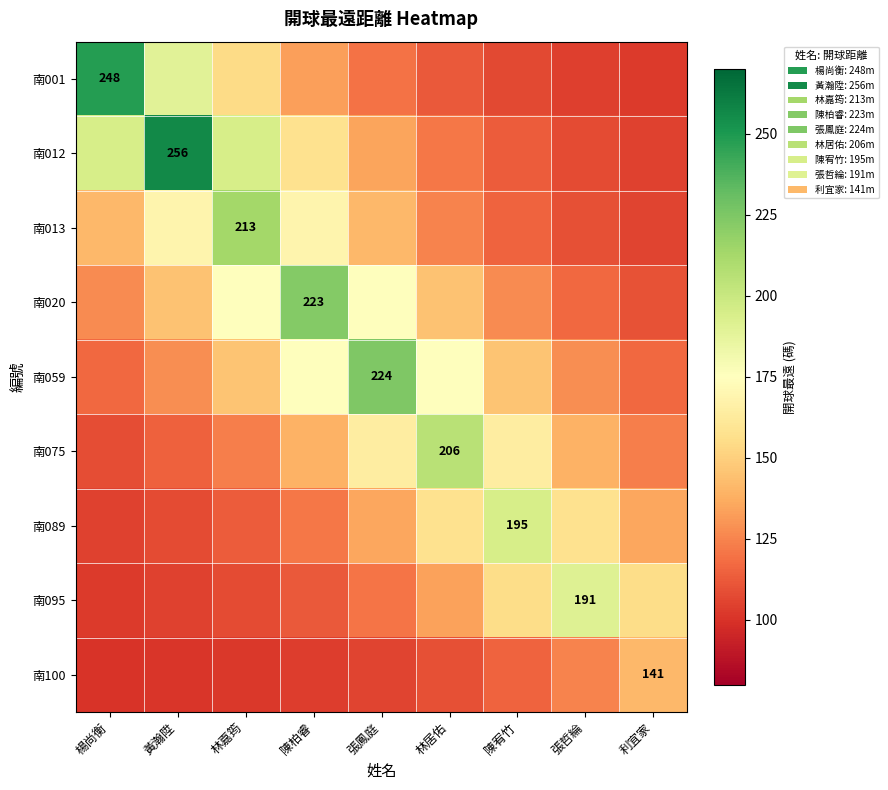

What is the total value across all series at 利宜家?

1094.7